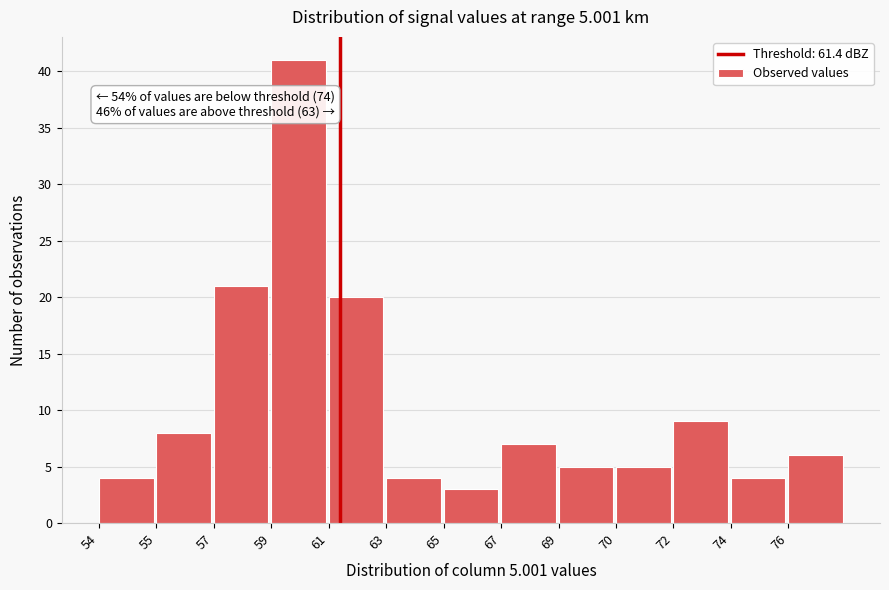

Reading left to right, transcribe all the data shown in this chart.

54=4	55=8	57=21	59=41	61=20	63=4	65=3	67=7	69=5	70=5	72=9	74=4	76=6